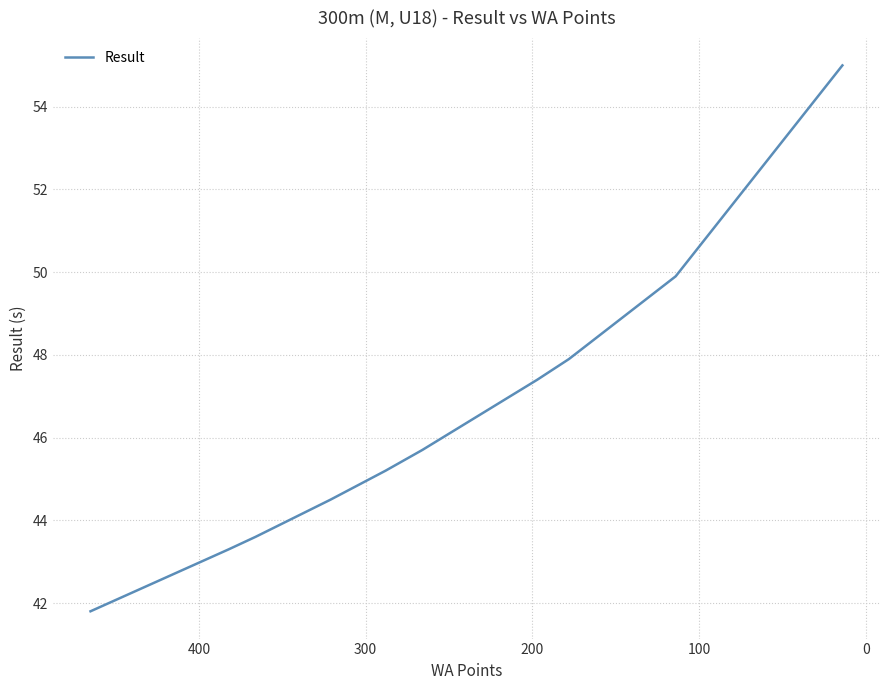

Reading right to left, list all the values displayed in this chart.

55.0	49.9	47.9	47.9	47.4	45.7	45.2	44.5	43.9	43.6	43.3	41.8